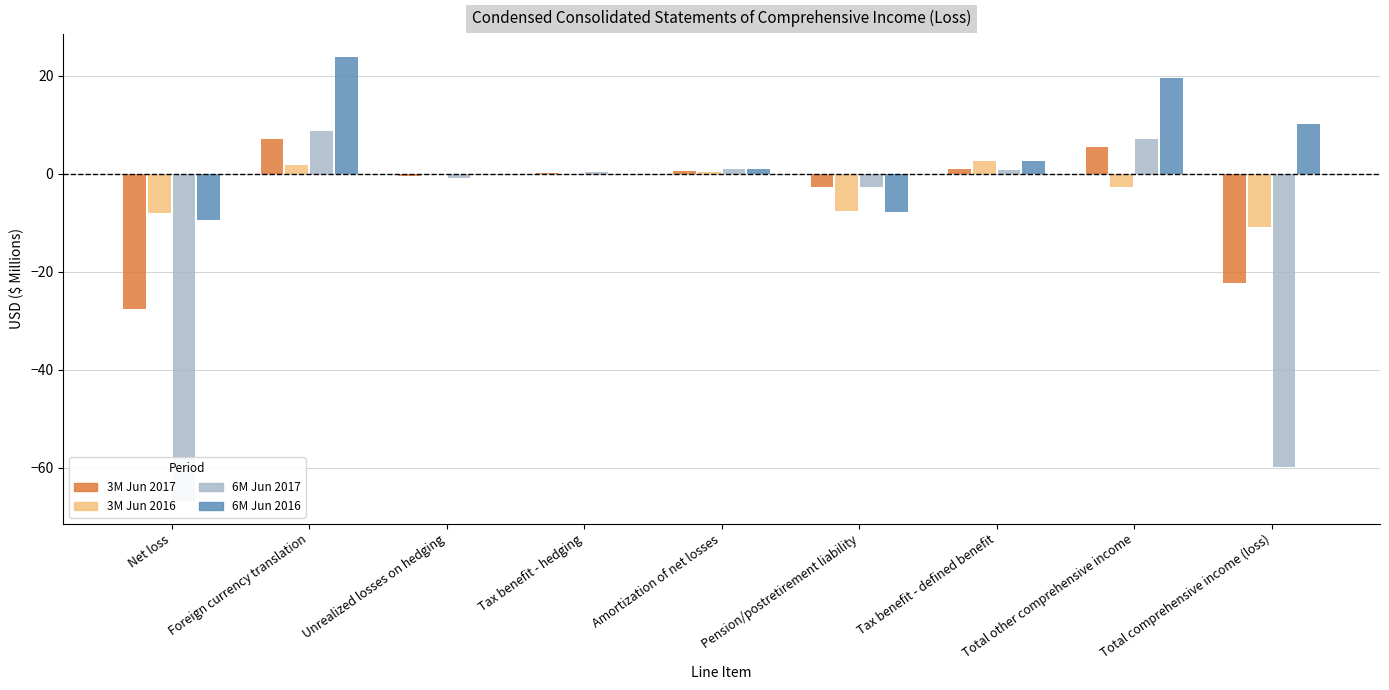

Which series has the largest total across all categories?

6M Jun 2016